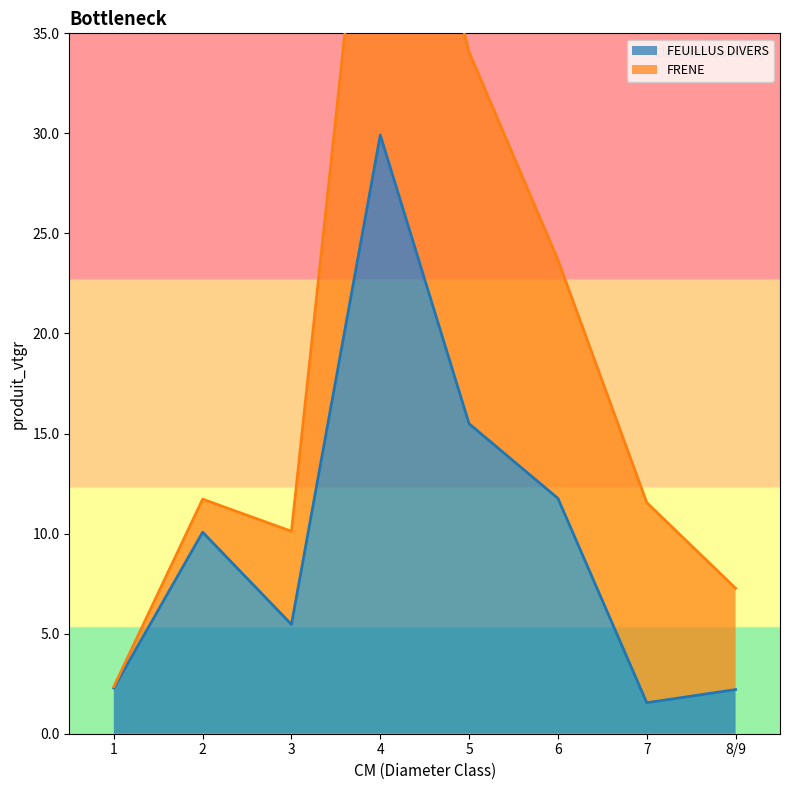

At which label does FEUILLUS DIVERS reach its peak?

4